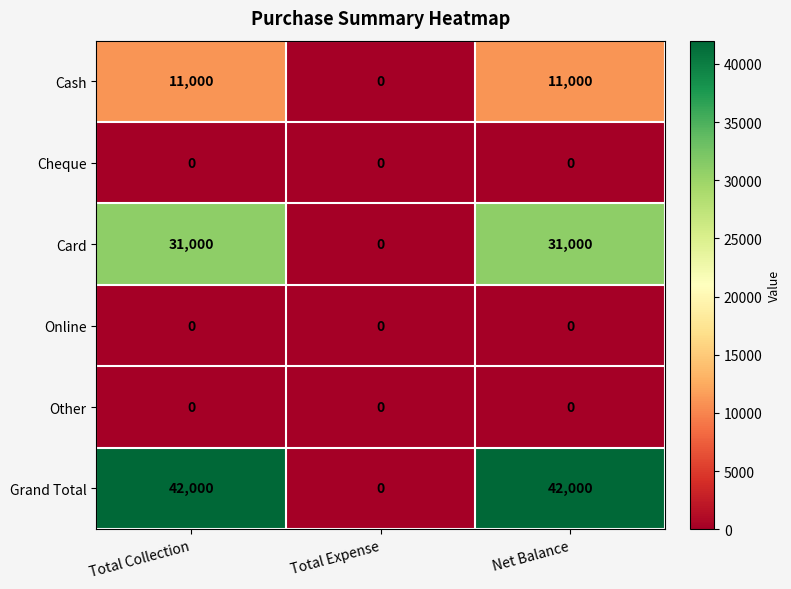

What is the highest value of the Cash series?

11000